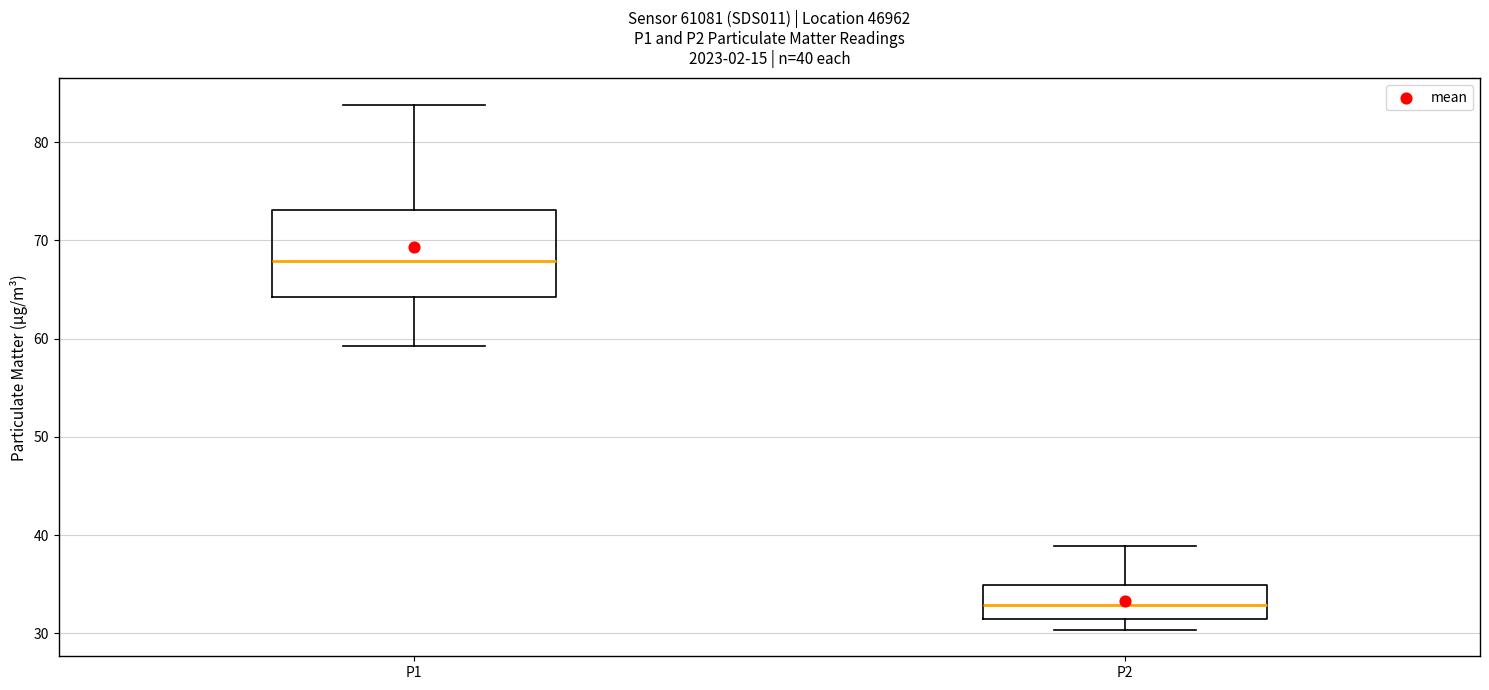

Which box is the tallest, from its lower edge to its upper edge?

P1